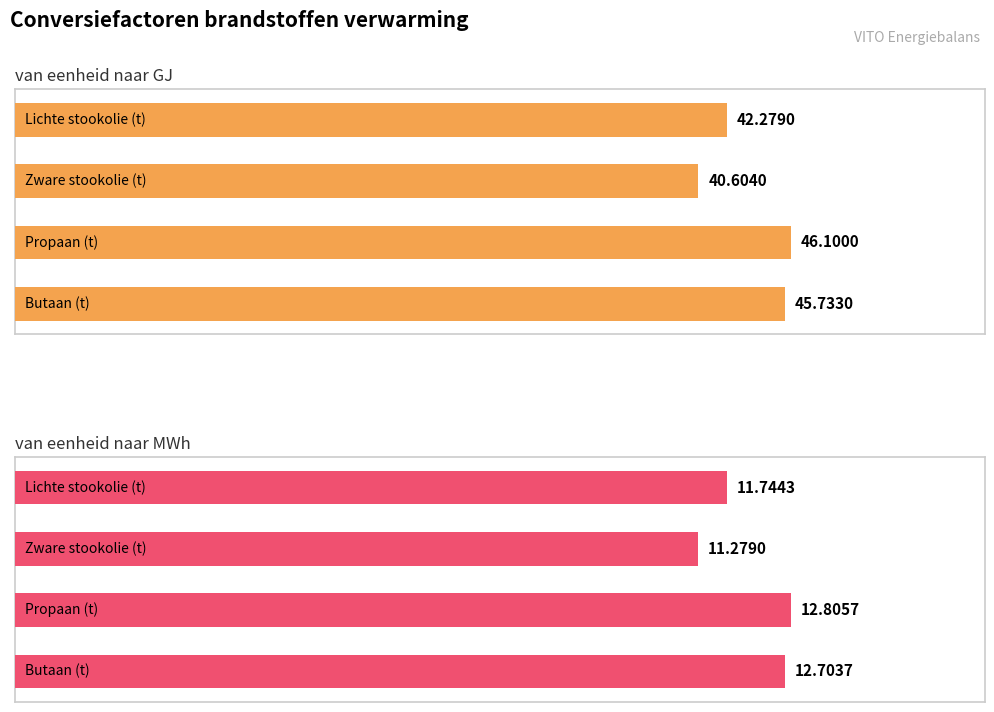

List the series in order of their peak value, lowest first.

van eenheid naar MWh, van eenheid naar GJ